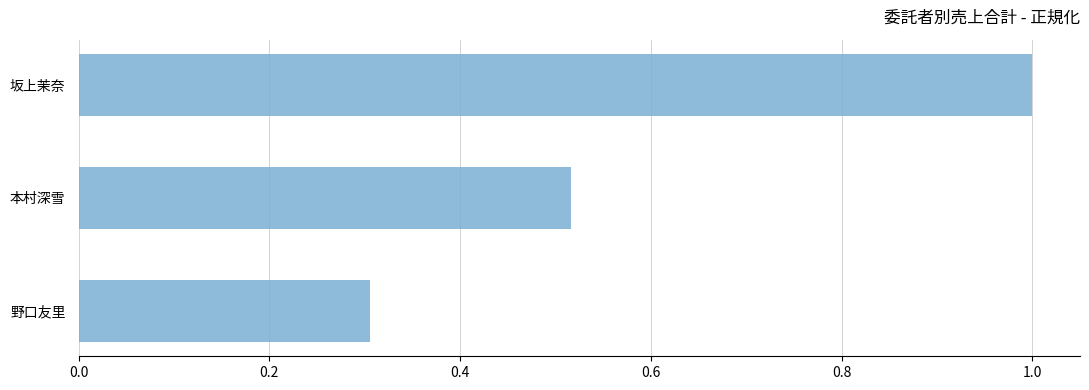

The chart shows a value of 0.1 at 本村深雪. True or false?

False